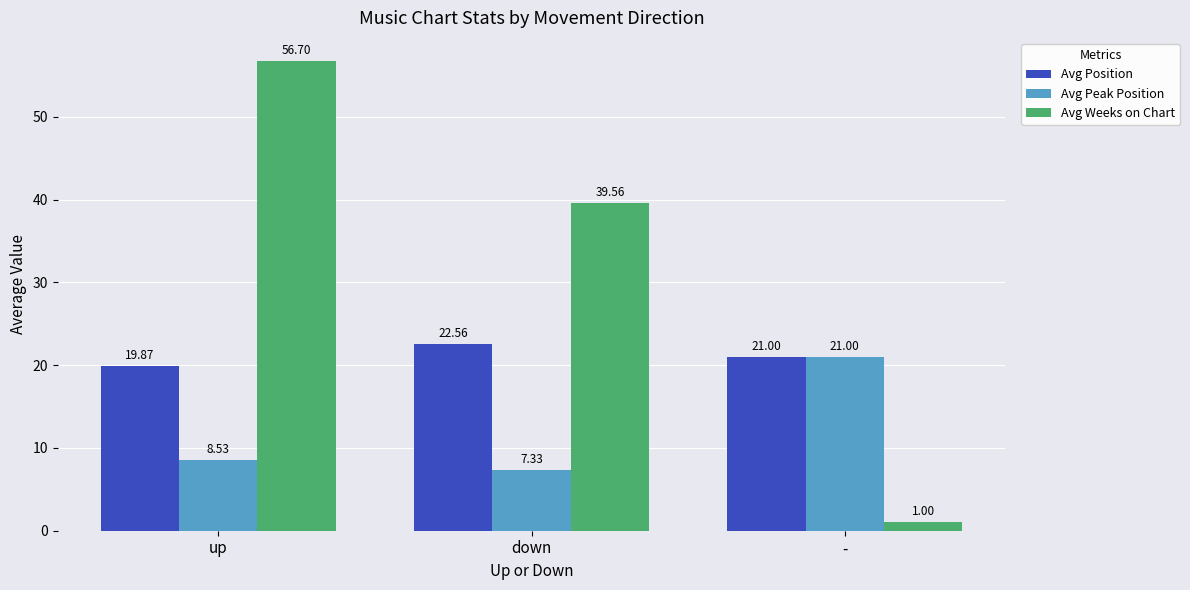

How many series are shown in this chart?

3